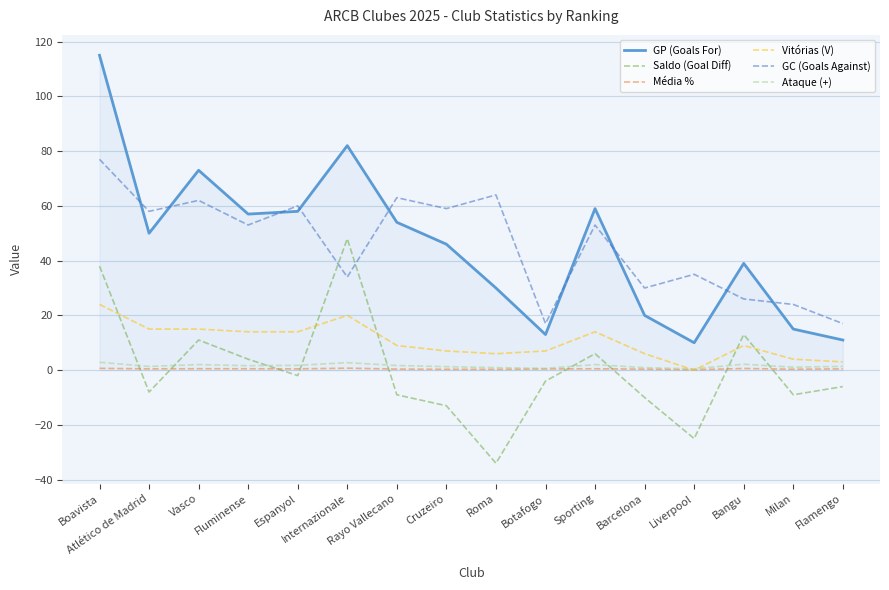

Which series has the widest spread of values?

GP (Goals For)